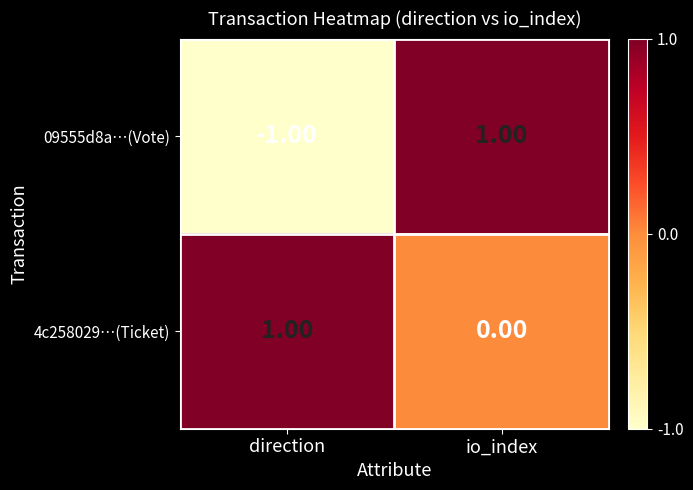

Rank the series by their average value, from lowest to highest.

09555d8a…(Vote), 4c258029…(Ticket)